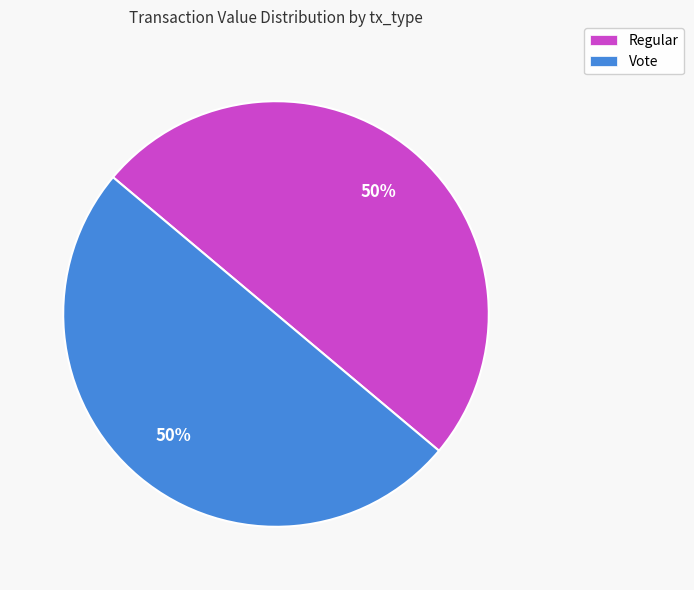

Do Regular and Vote together represent more than half of the pie?

Yes